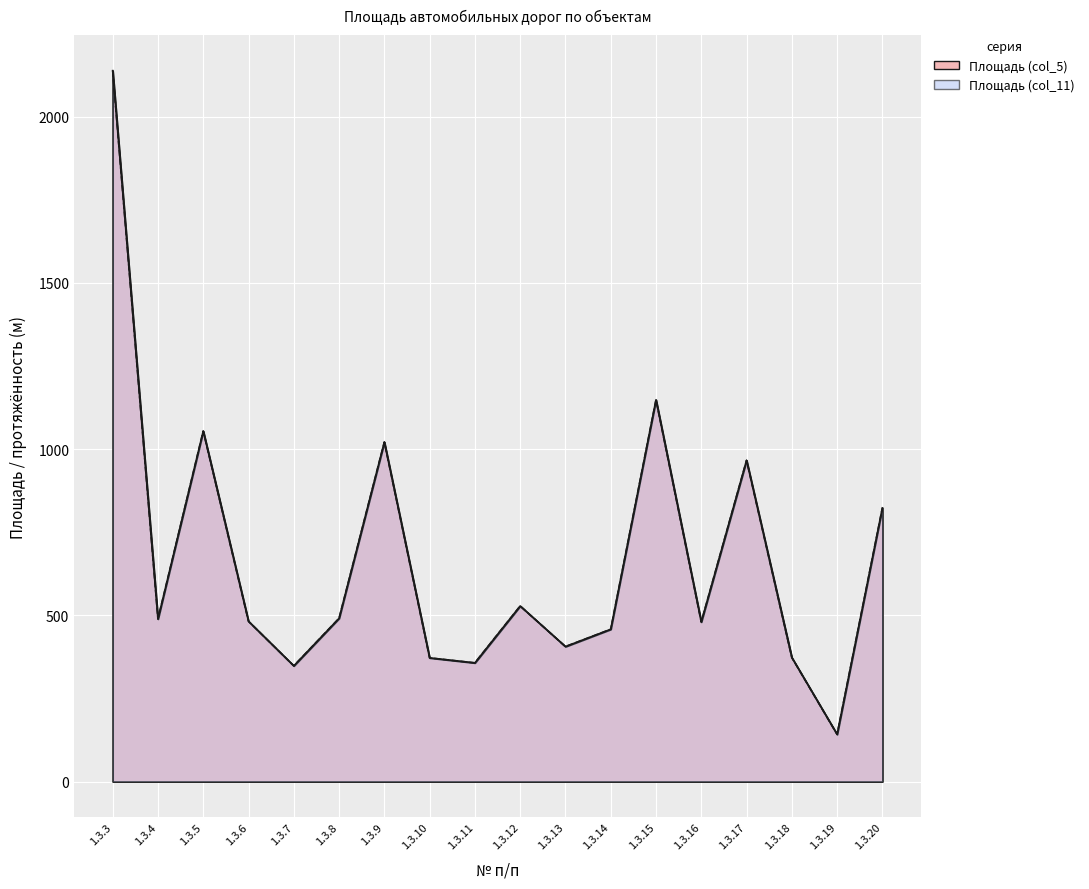

At which label does Площадь (col_5) first exceed 489?

1.3.3